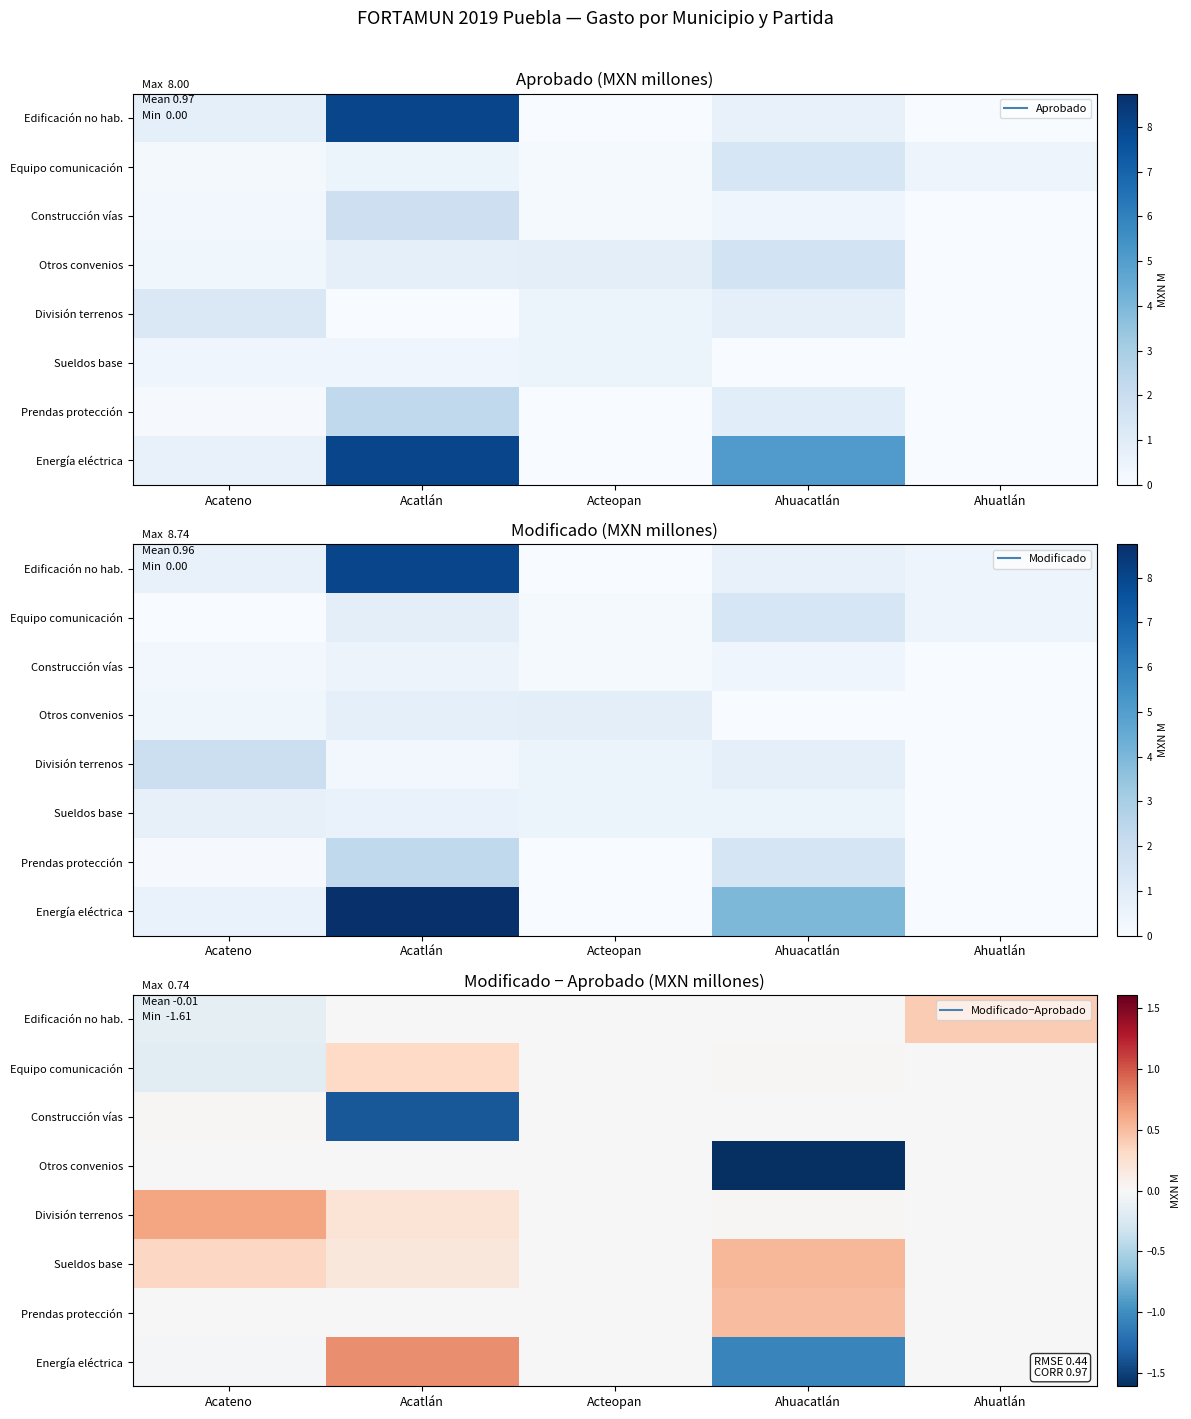

How many series are shown in this chart?

8